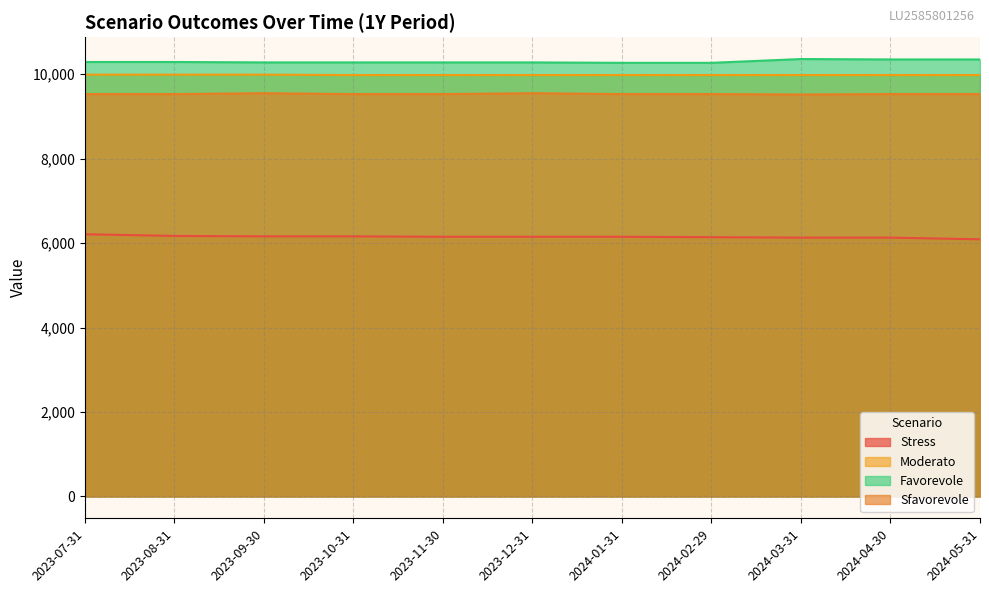

True or false: Moderato and Favorevole cross at least once.

False